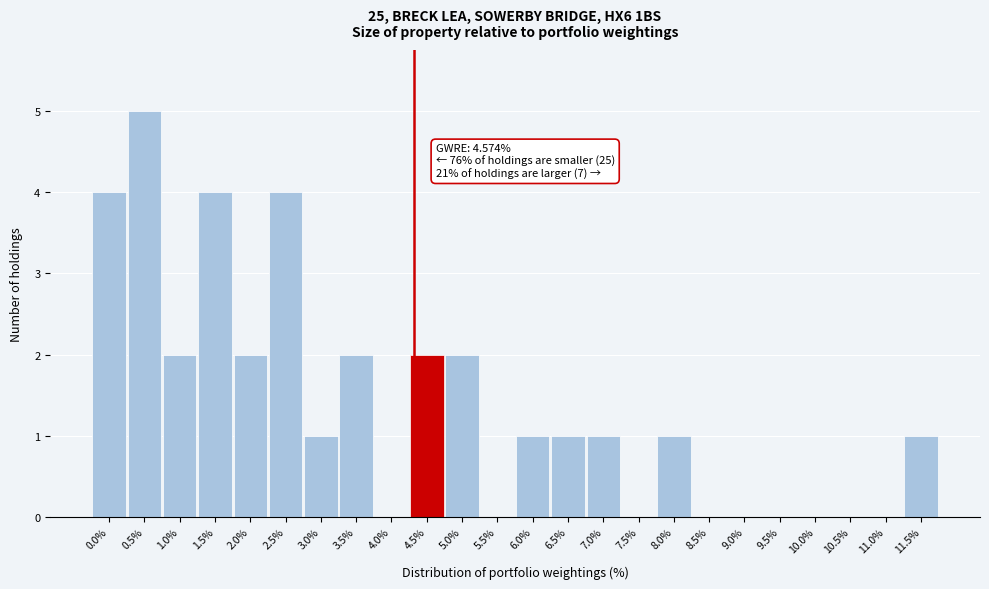

Reading left to right, list all the values displayed in this chart.

0.0%=4	0.5%=5	1.0%=2	1.5%=4	2.0%=2	2.5%=4	3.0%=1	3.5%=2	4.0%=0	4.5%=2	5.0%=2	5.5%=0	6.0%=1	6.5%=1	7.0%=1	7.5%=0	8.0%=1	8.5%=0	9.0%=0	9.5%=0	10.0%=0	10.5%=0	11.0%=0	11.5%=1